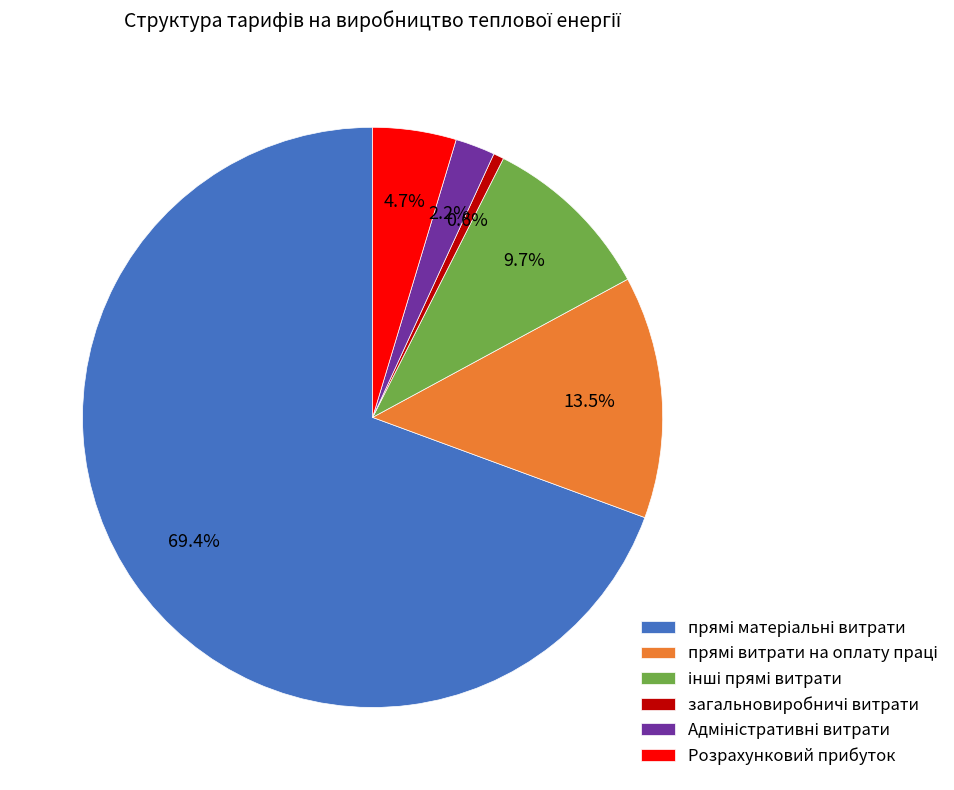

Is there any slice that represents more than half of the pie?

Yes